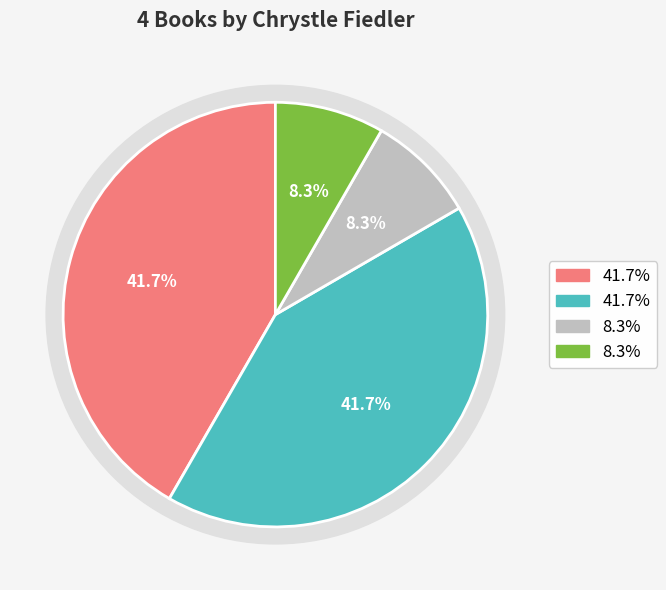

Count the number of slices in the pie.

4